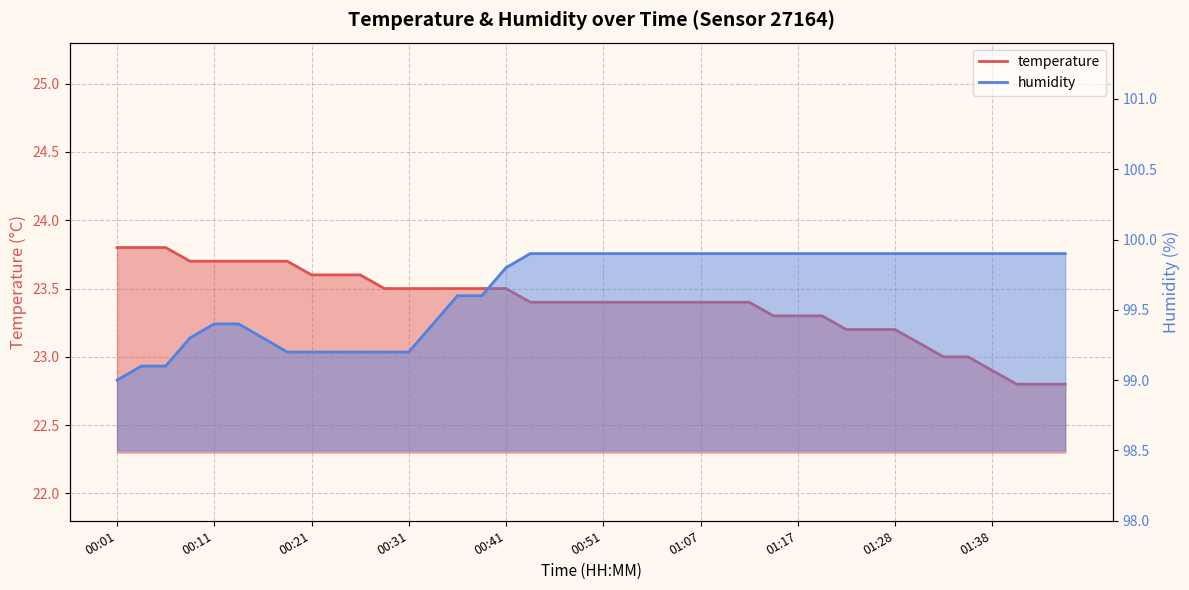

Is the value of humidity at 00:11 greater than the value of temperature at 01:43?

Yes